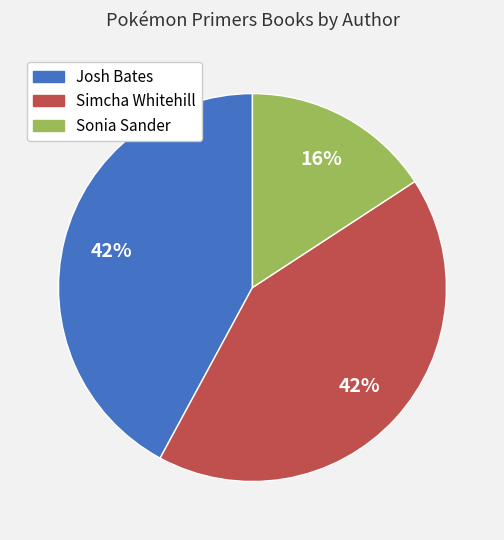

How many slices are in this pie chart?

3